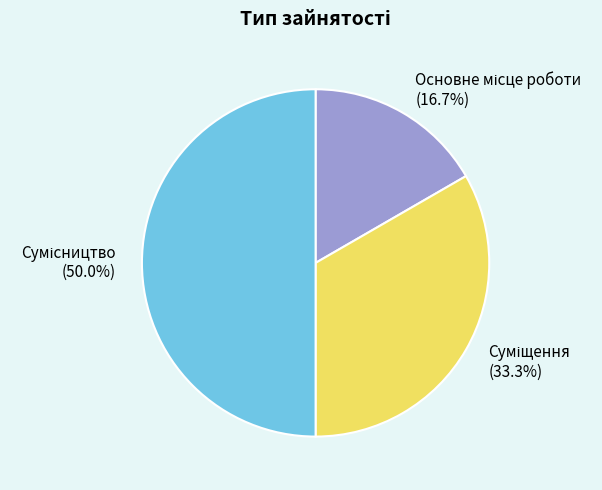

Between Суміщення and Основне місце роботи, which is larger?

Суміщення